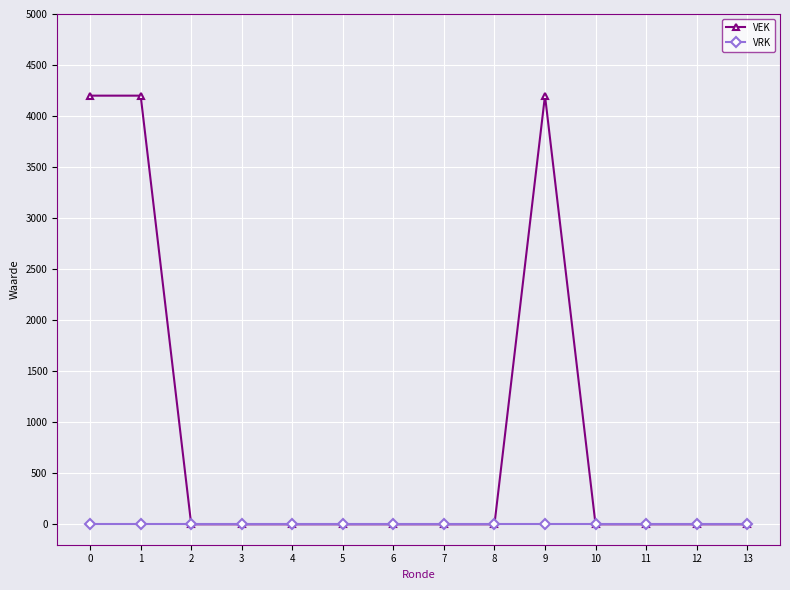

Rank the series by their maximum value, from lowest to highest.

VRK, VEK